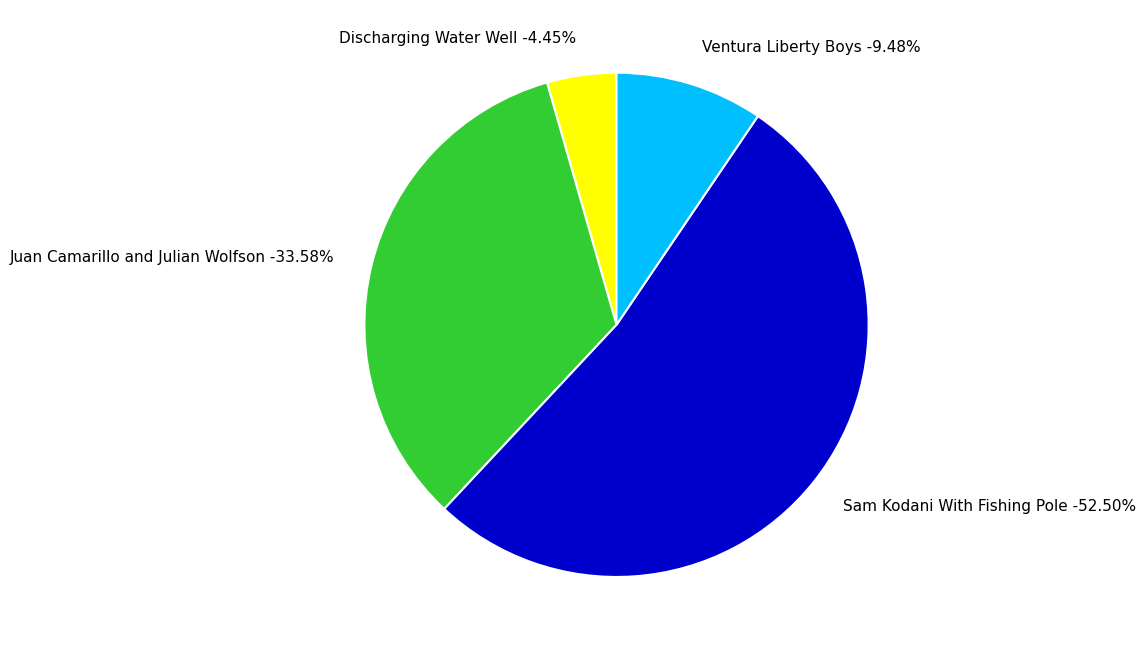

Does Ventura Liberty Boys represent more than half of the total?

No